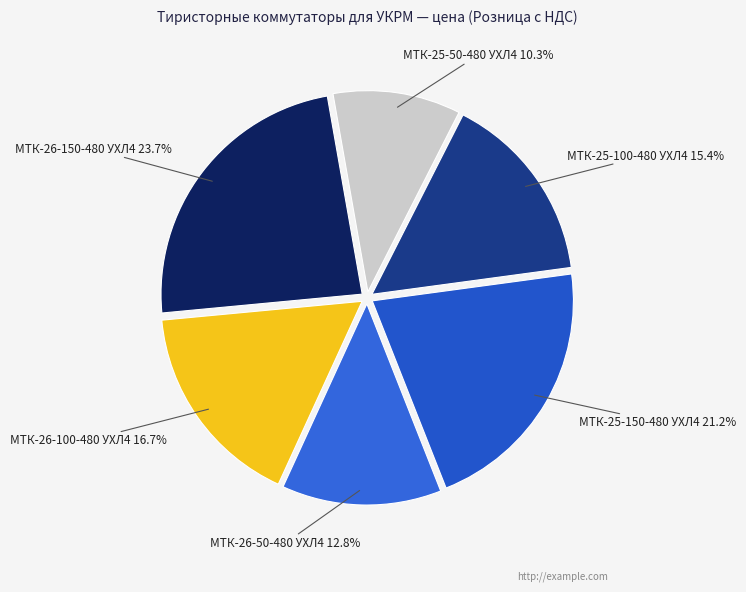

How many segments does this pie chart have?

6